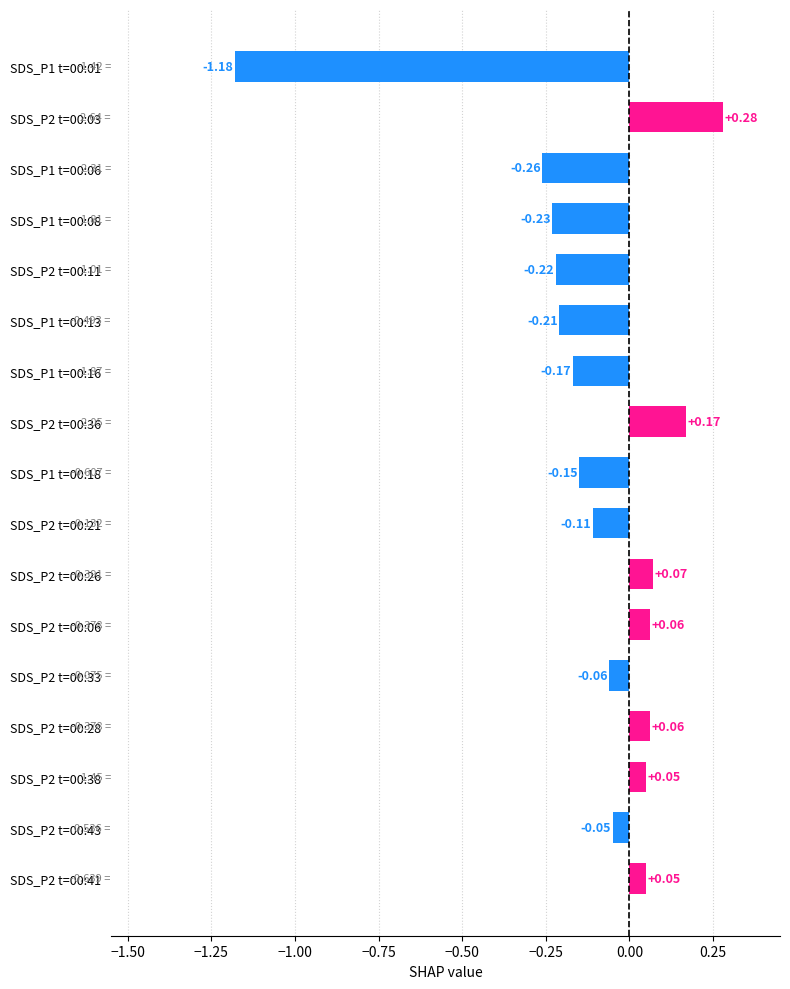

What is the sum of all values?

-1.9